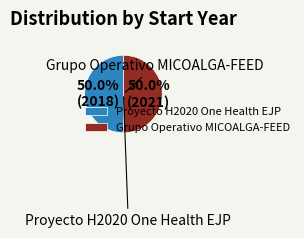

How much of the chart is everything except Grupo Operativo MICOALGA-FEED?

50.0%